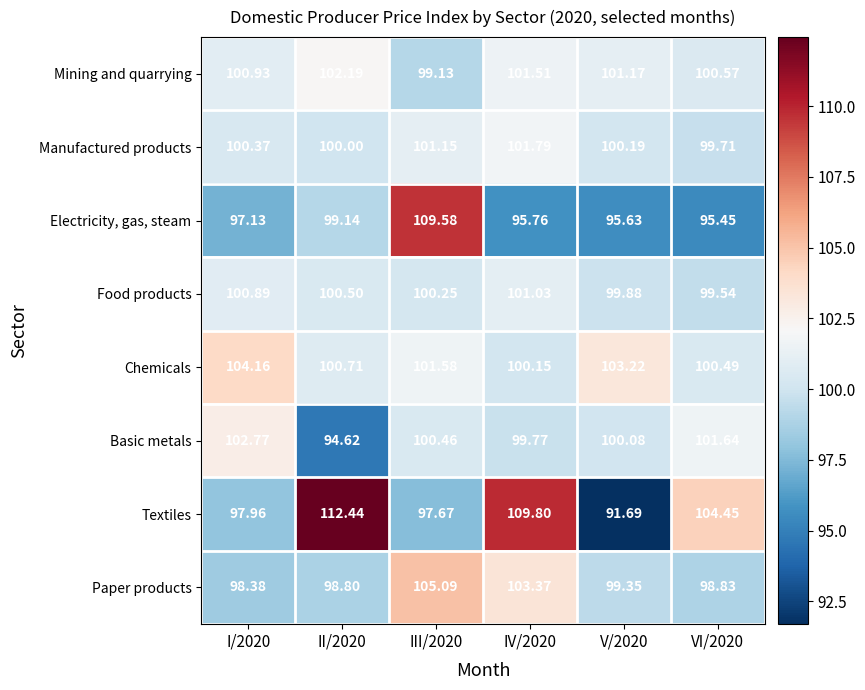

Is the value of Electricity, gas, steam at II/2020 greater than the value of Mining and quarrying at V/2020?

No